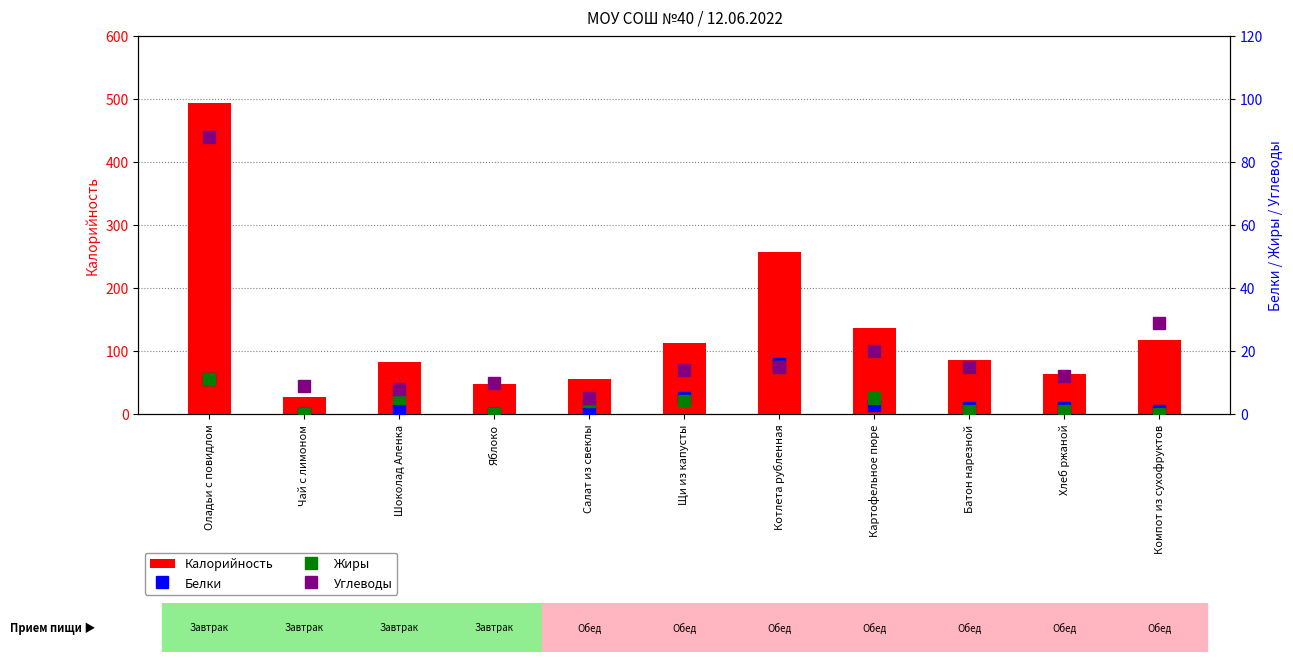

At which label is Белки closest to 8?

Оладьи с повидлом